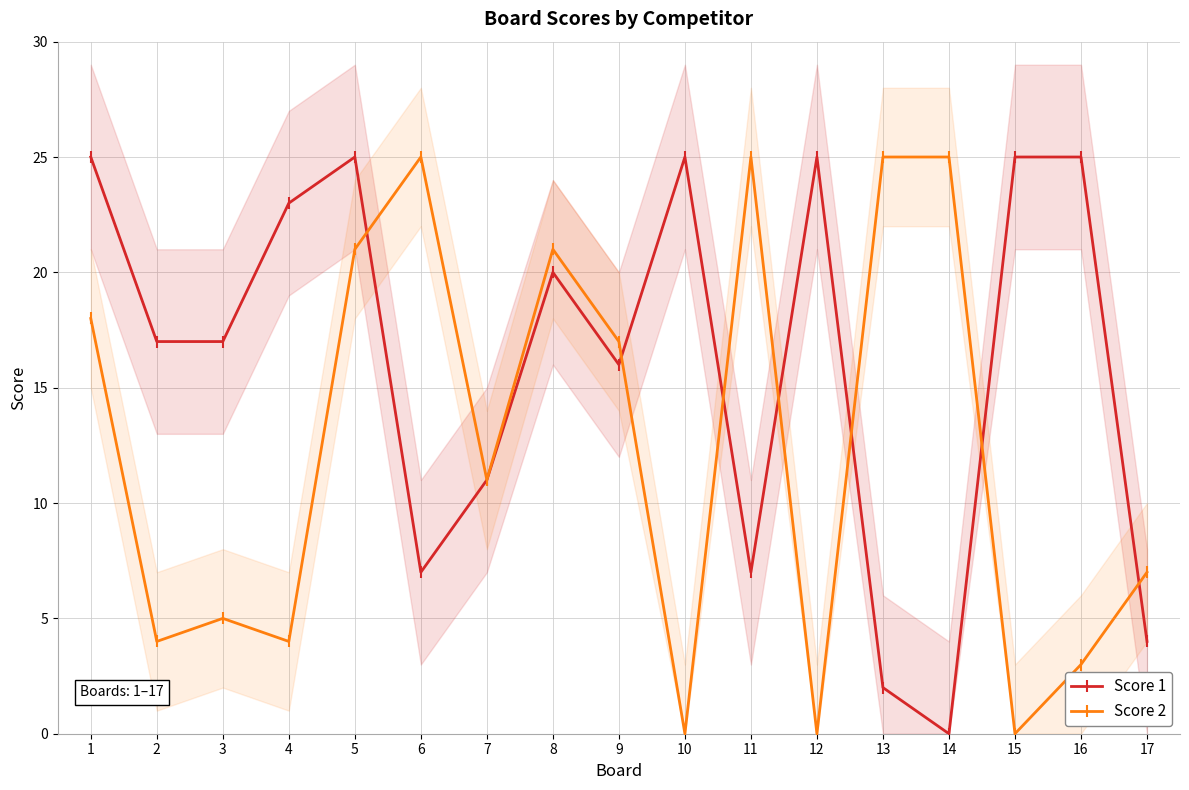

What is the value of the Score 1 point at the 2nd from the left?

17